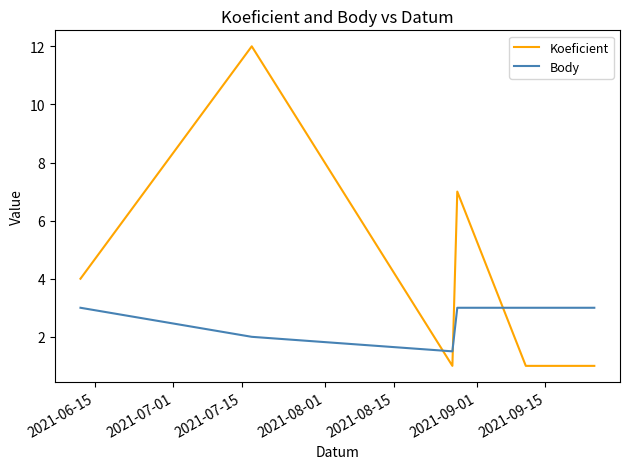

True or false: Koeficient has more than 0 points higher than both neighbors.

True